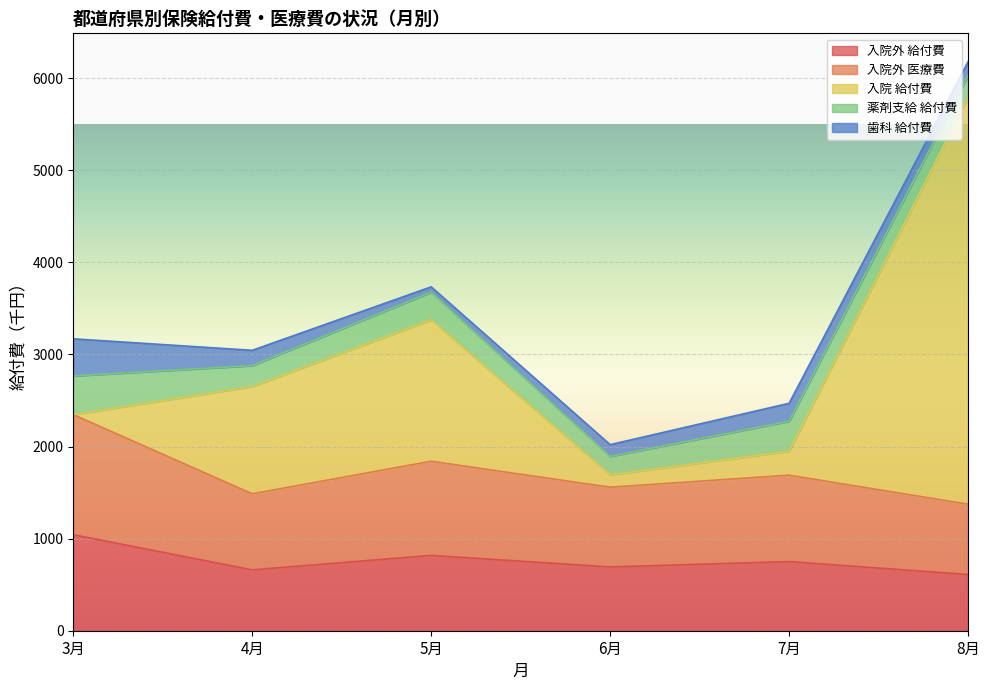

Does the chart display data point markers on the line(s)?

No